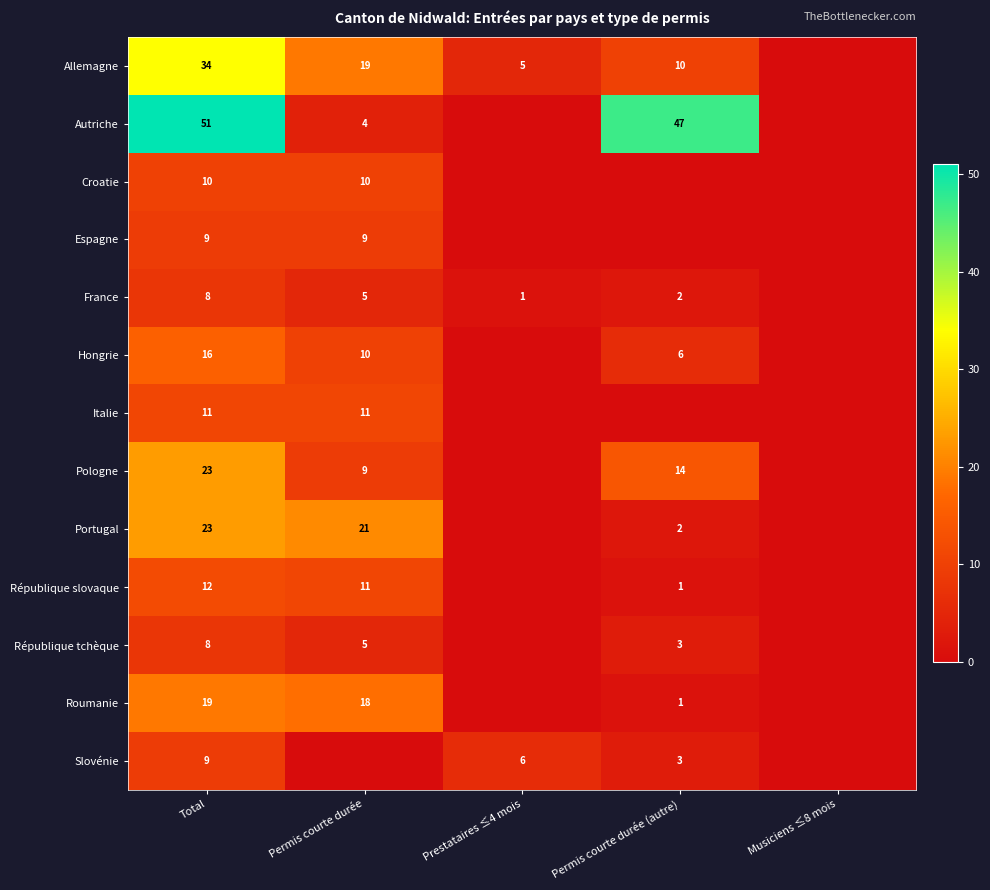

Is it true that Hongrie equals 16 at Total?

True